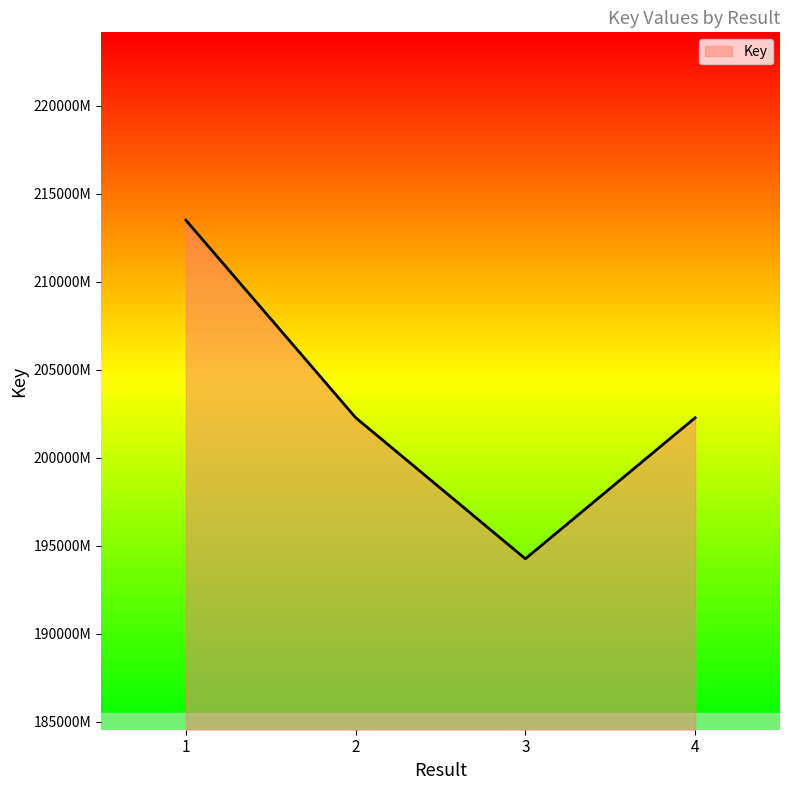

At which label is the value closest to 203888307?

2